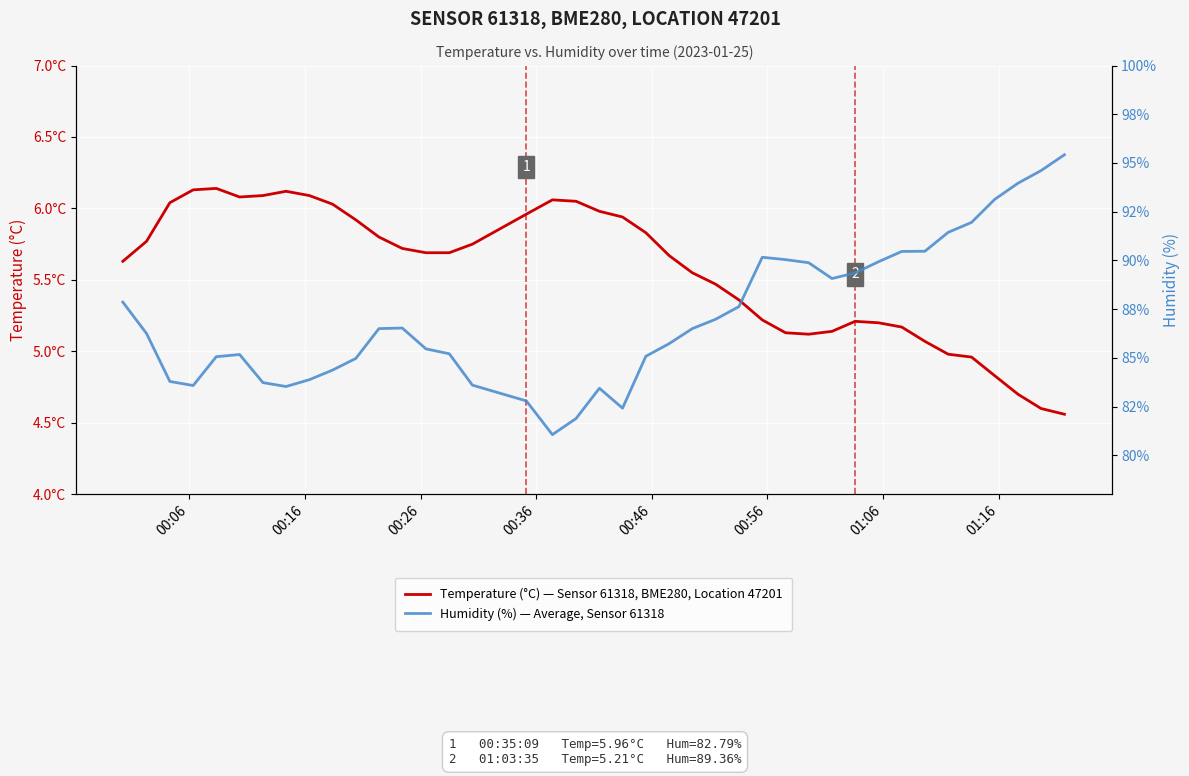

How many data points does each series have?

40